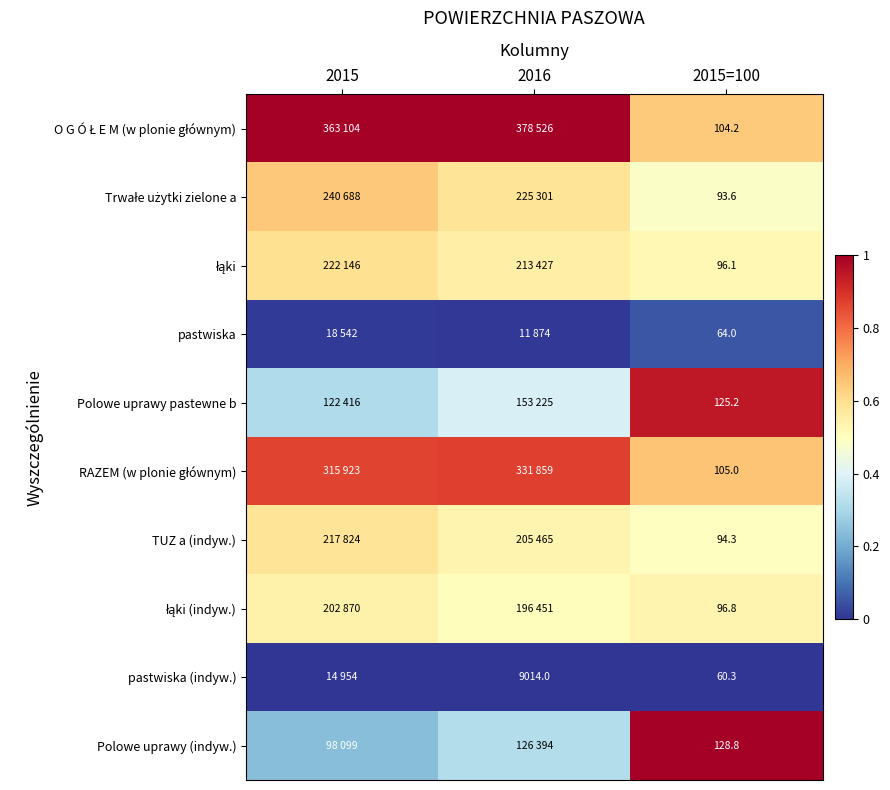

At how many categories does at least one series exceed 0?

3